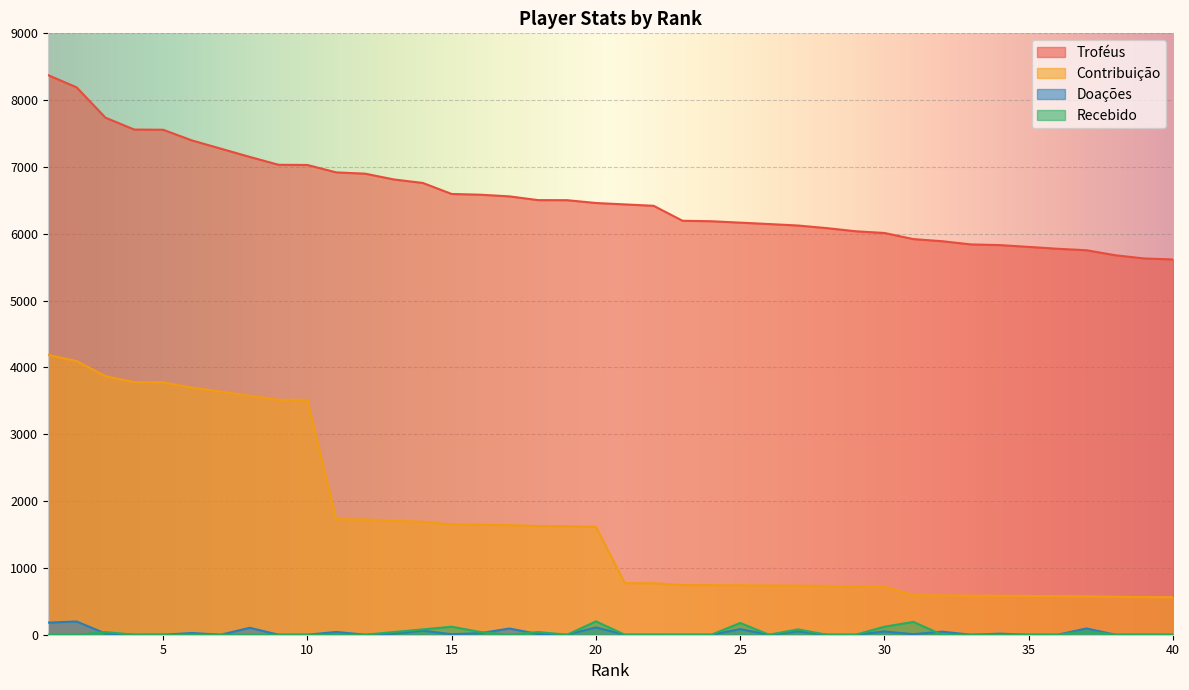

Is the value of Contribuição at 35 greater than the value of Recebido at 39?

Yes